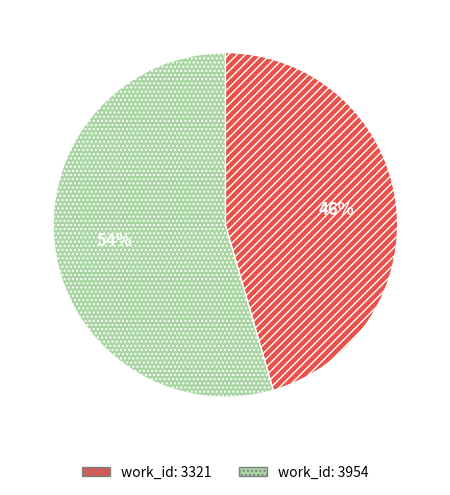

To the nearest percent, what is the average slice percentage?

50%